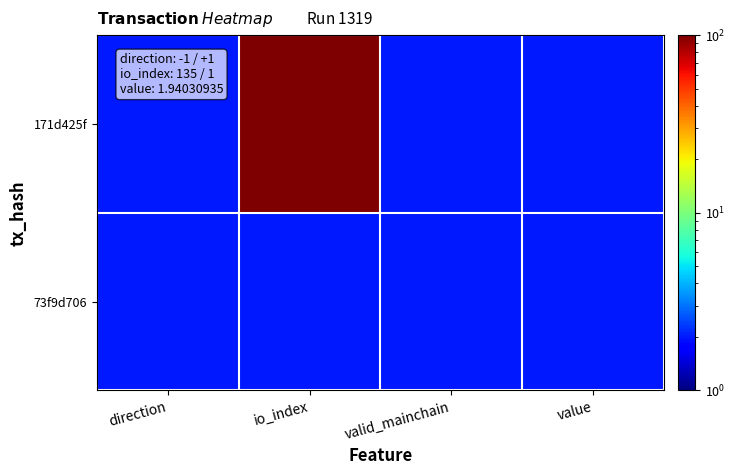

Rank the series at valid_mainchain from lowest to highest value.

171d425f, 73f9d706